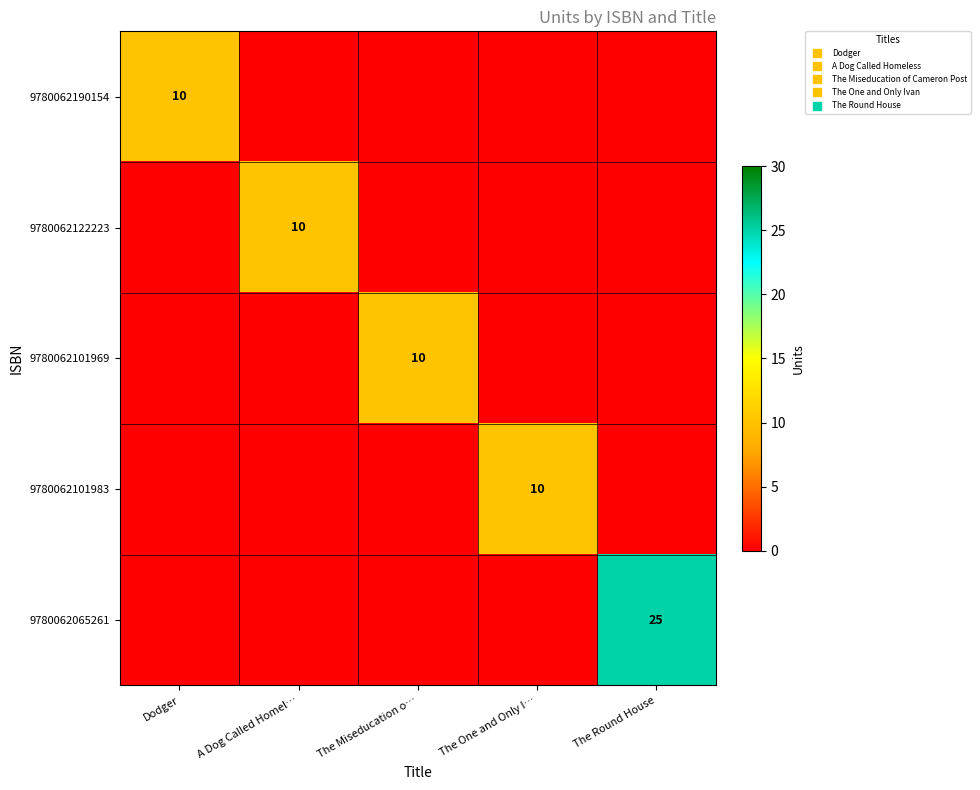

List the labels in order of 9780062101969 value, smallest first.

Dodger, A Dog Called Homel…, The One and Only I…, The Round House, The Miseducation o…